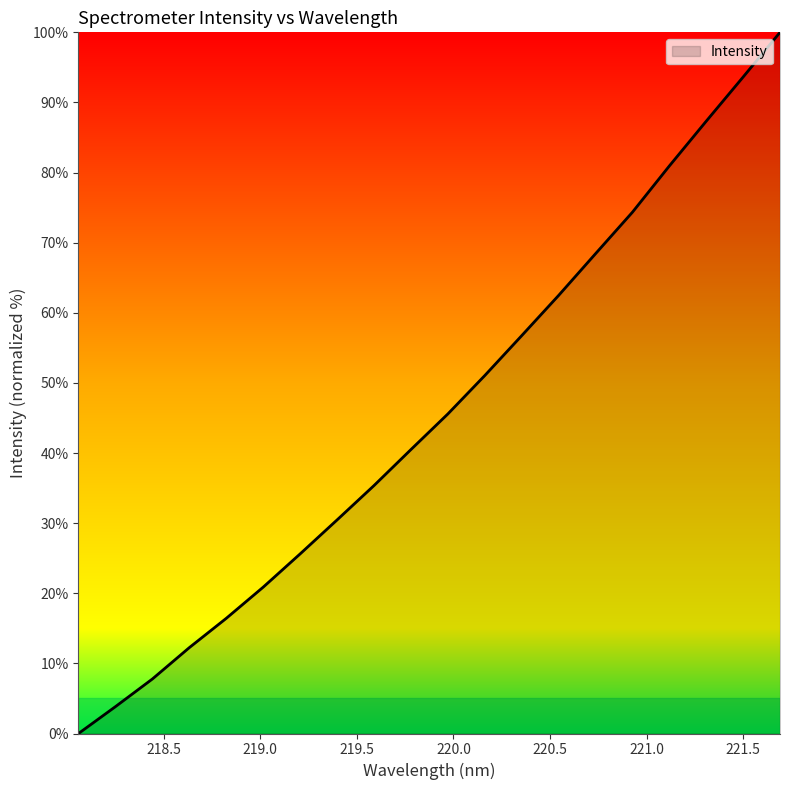

Does the chart have visible grid lines?

No